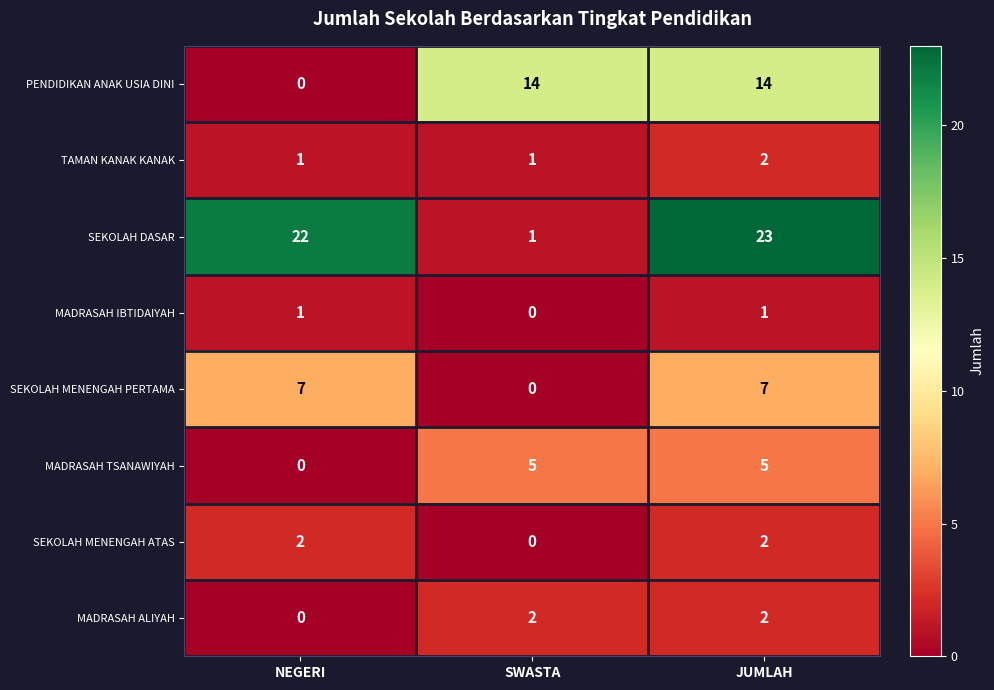

How many categories are shown in the chart?

3